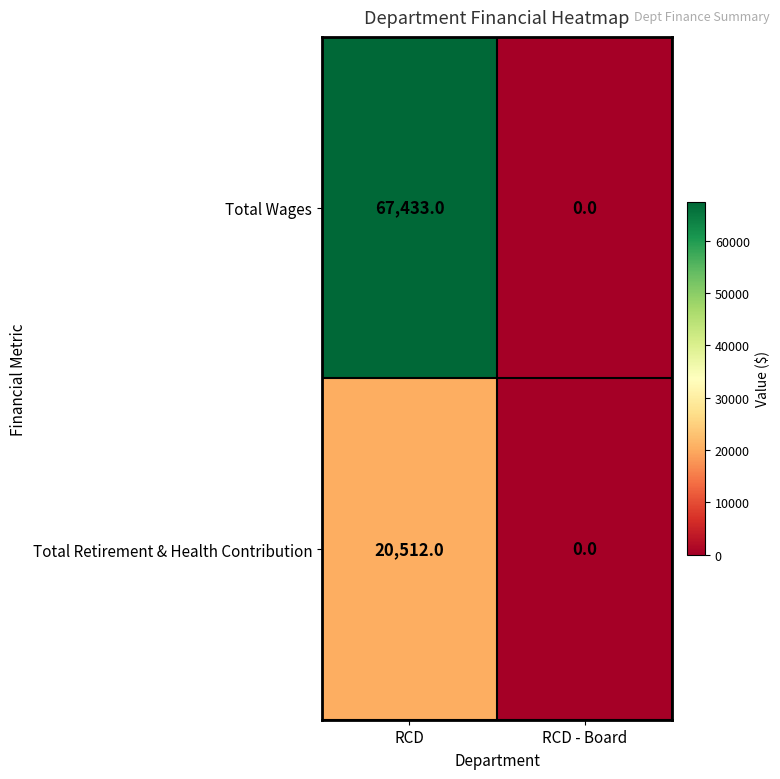

At how many categories does at least one series exceed 33426?

1